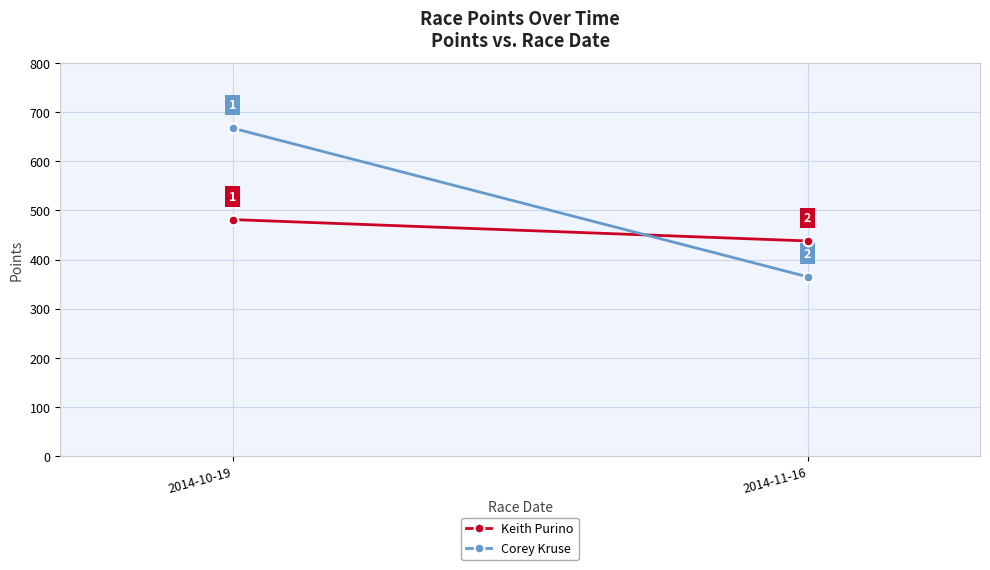

What is the minimum value shown in the chart?

364.9